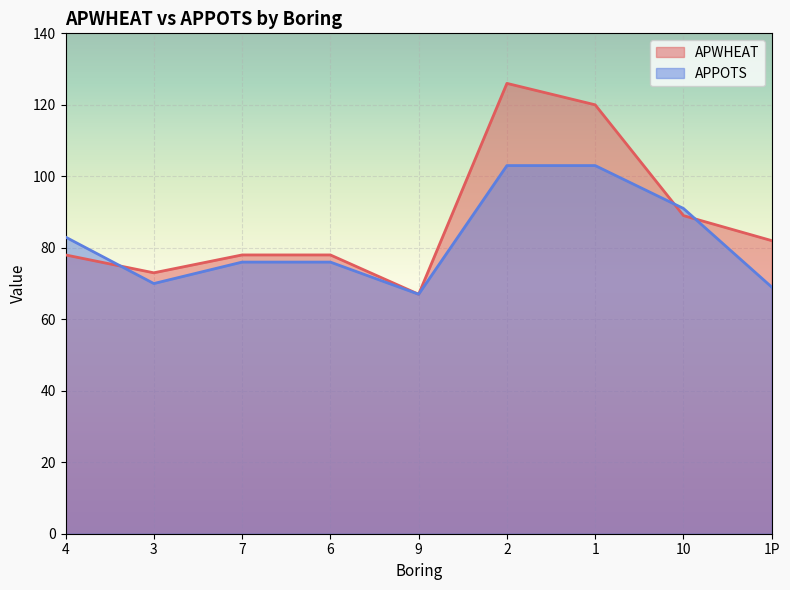

Which series has the largest total across all categories?

APWHEAT